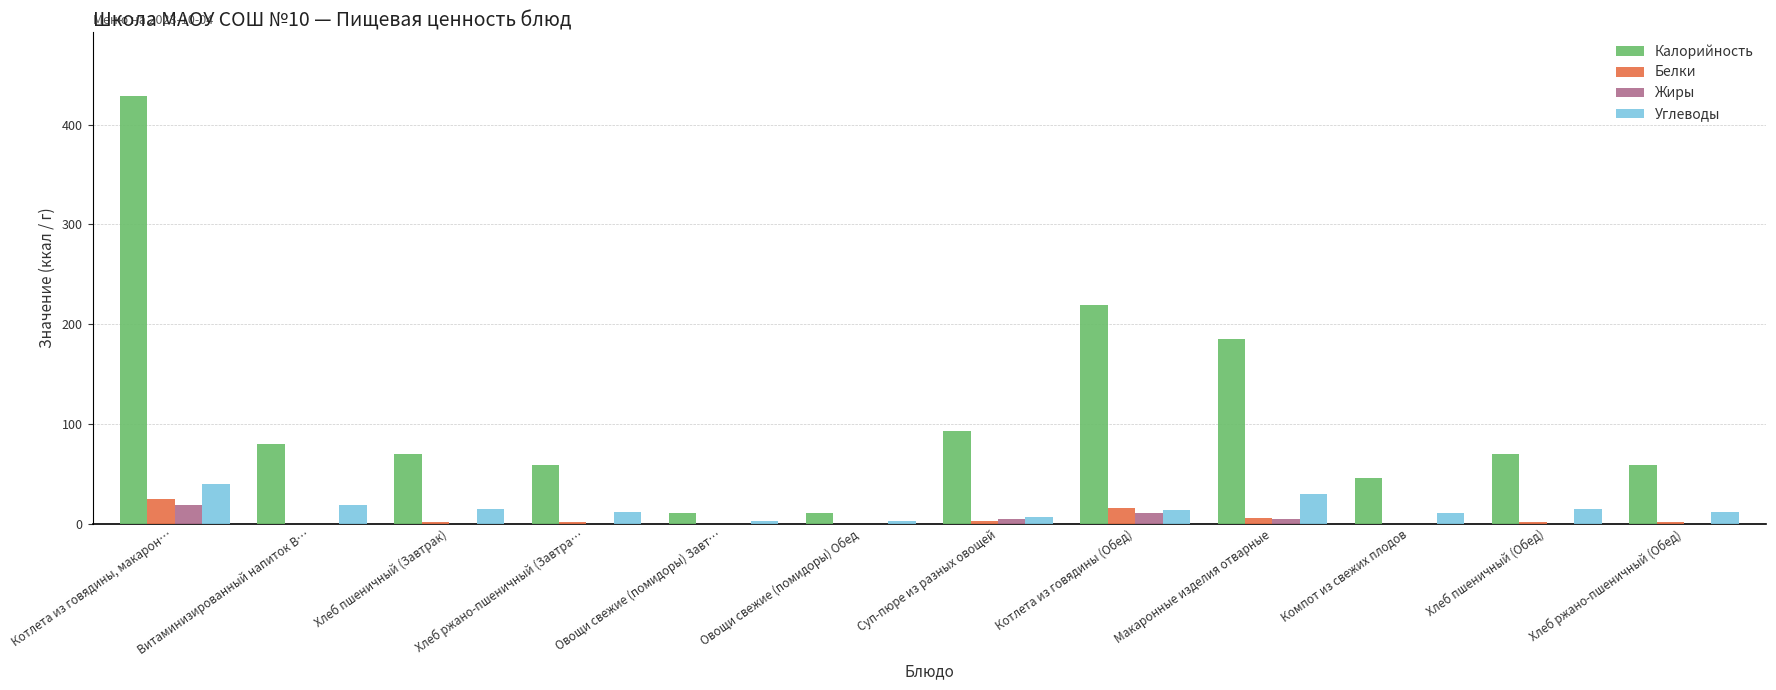

Is it true that Калорийность equals 70 at Хлеб пшеничный (Обед)?

True